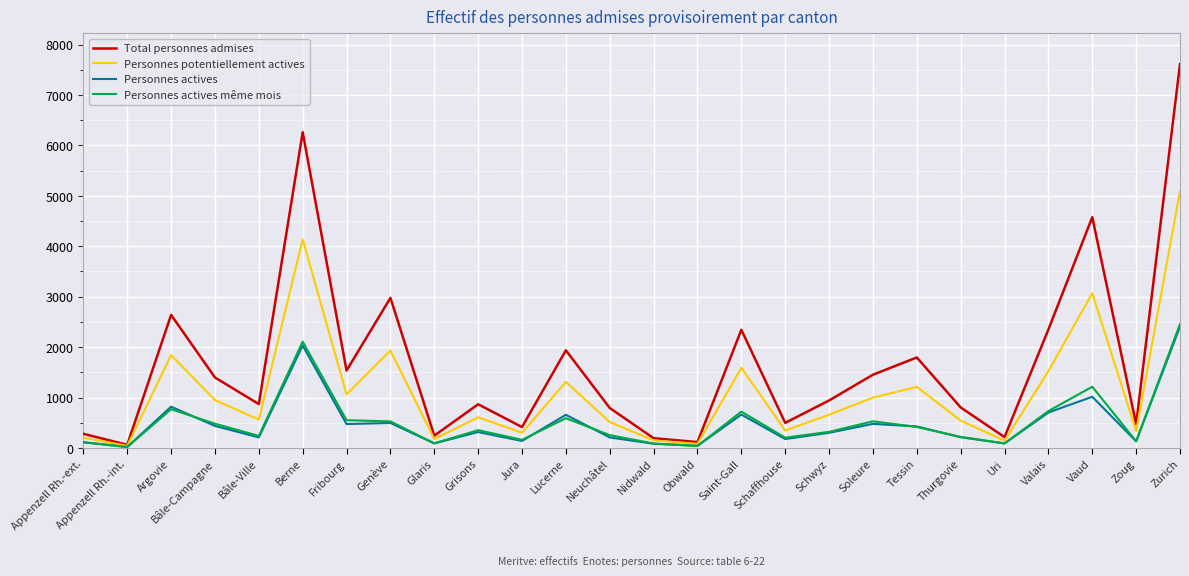

What is the spread (max minus min) of values at Uri?

126